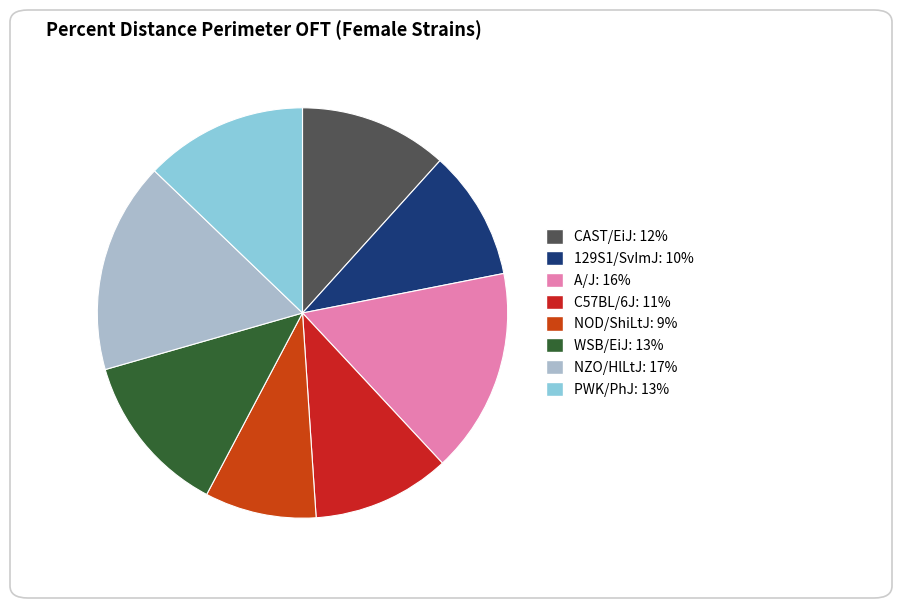

What percentage is the 129S1/SvImJ slice, to the nearest percent?

10%